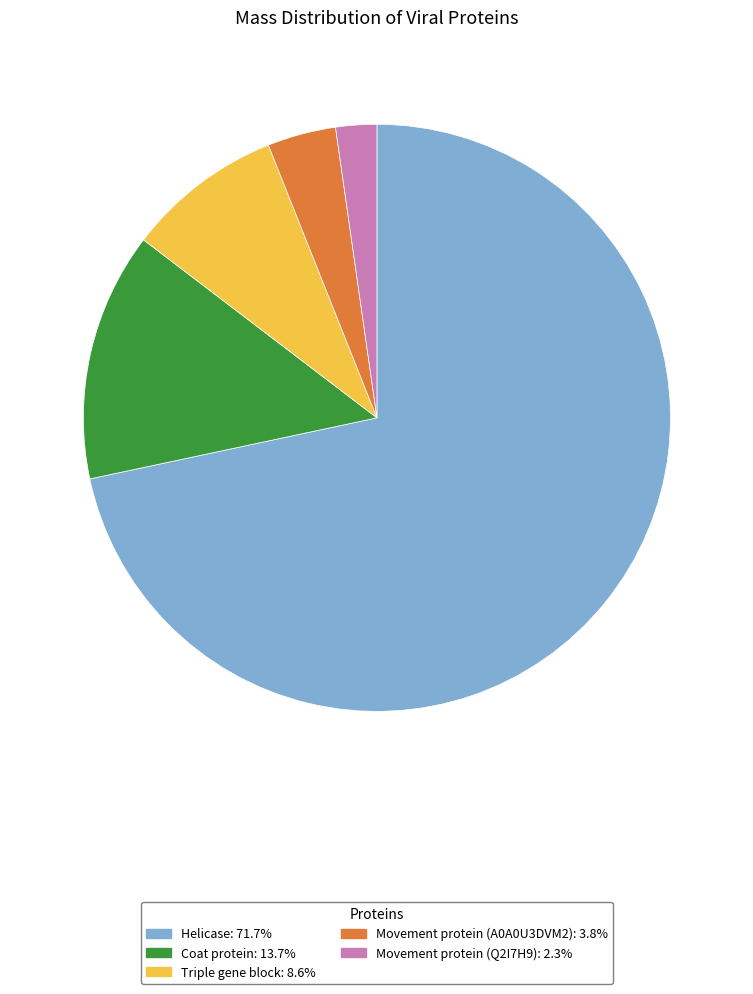

Which slice represents more than half of the pie?

Helicase